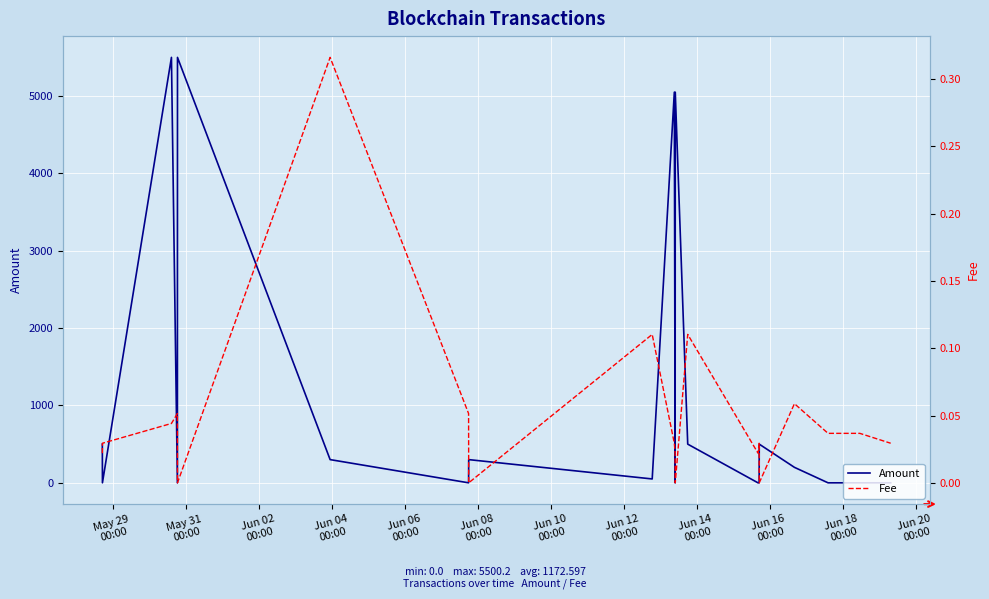

What is the maximum value for Amount?

5500.2